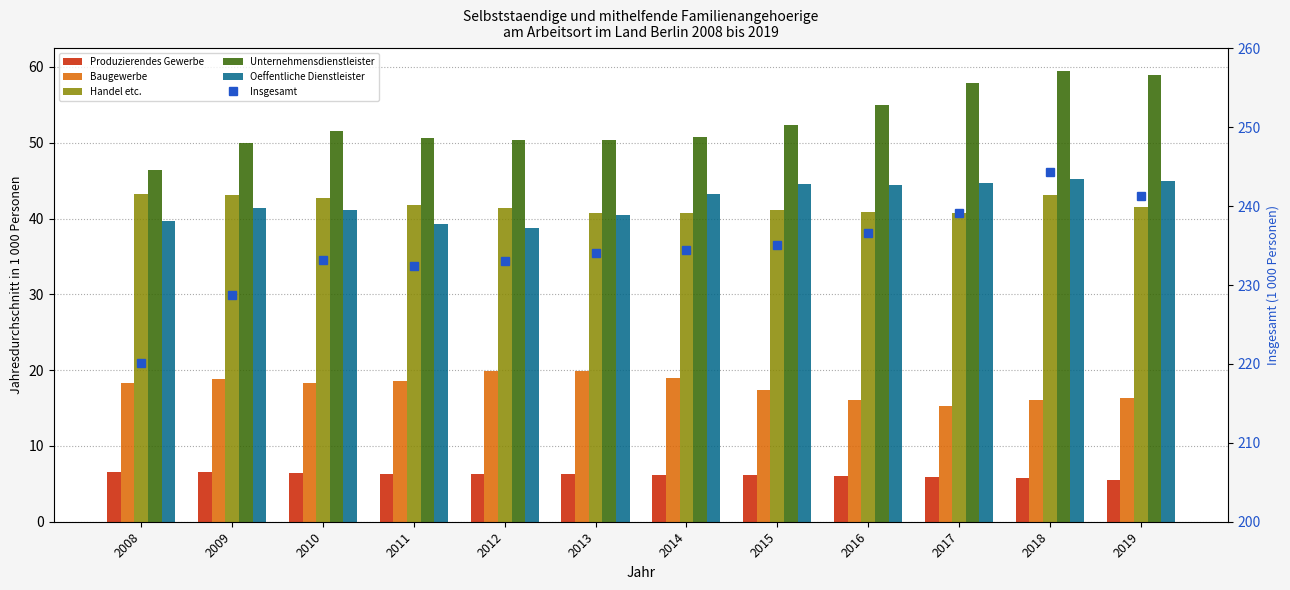

How many values in the Produzierendes Gewerbe series exceed 6?

9